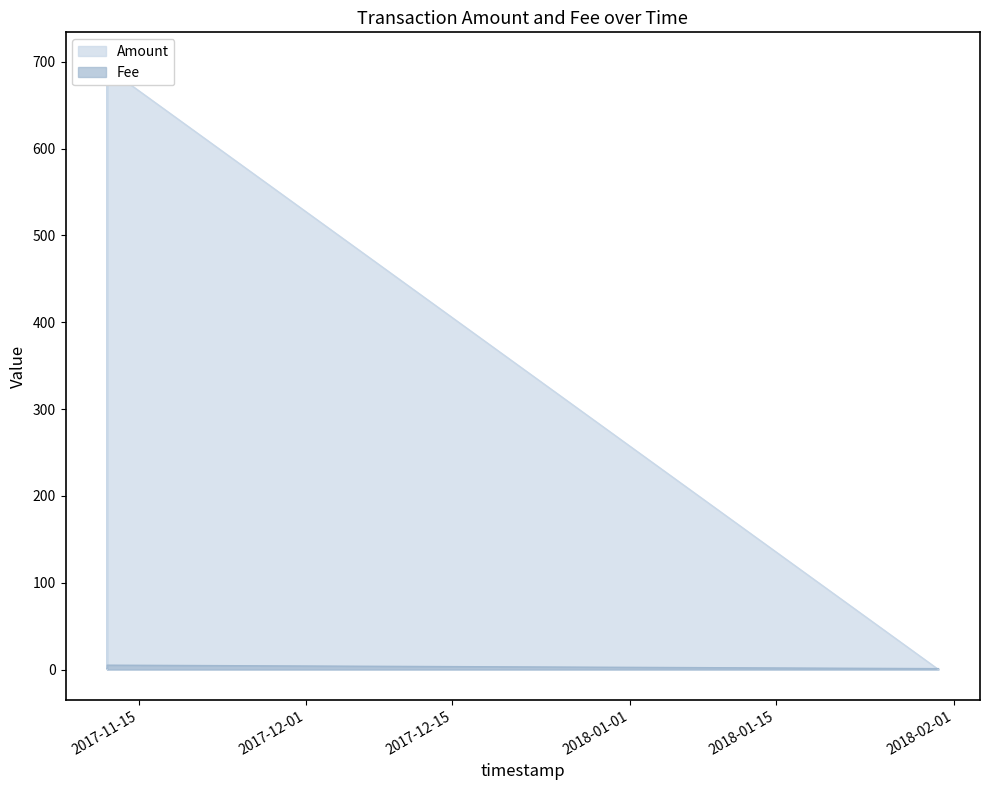

True or false: the data shows 699 at 2018-01-30 13:10:48.

True